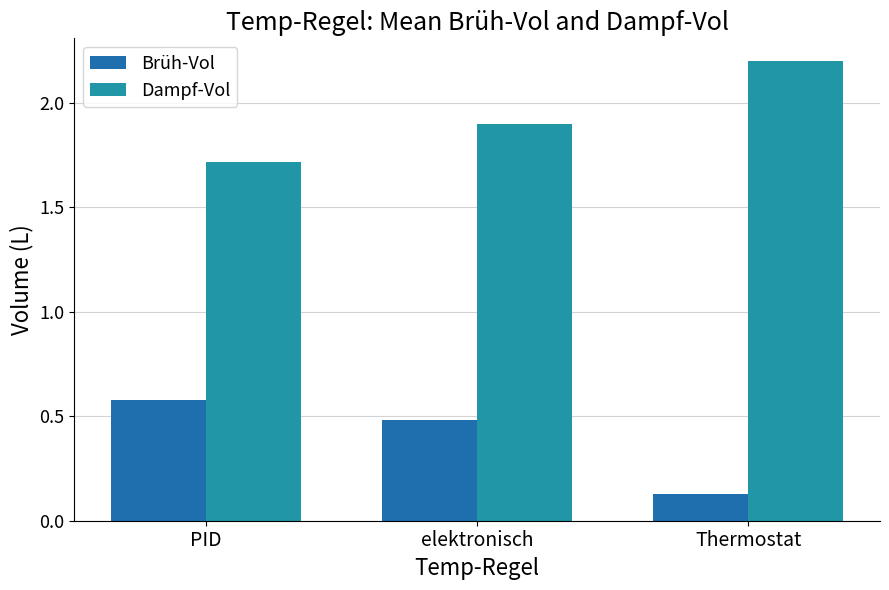

At which label does Brüh-Vol reach its peak?

PID